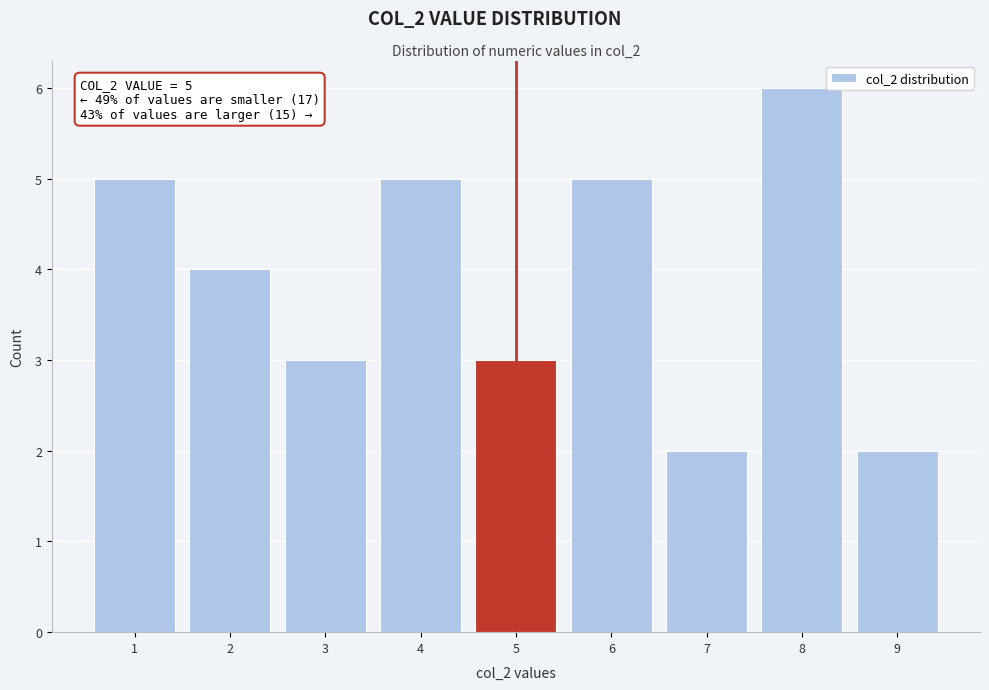

Which range on the x-axis has the tallest bar?

7.5 to 8.5